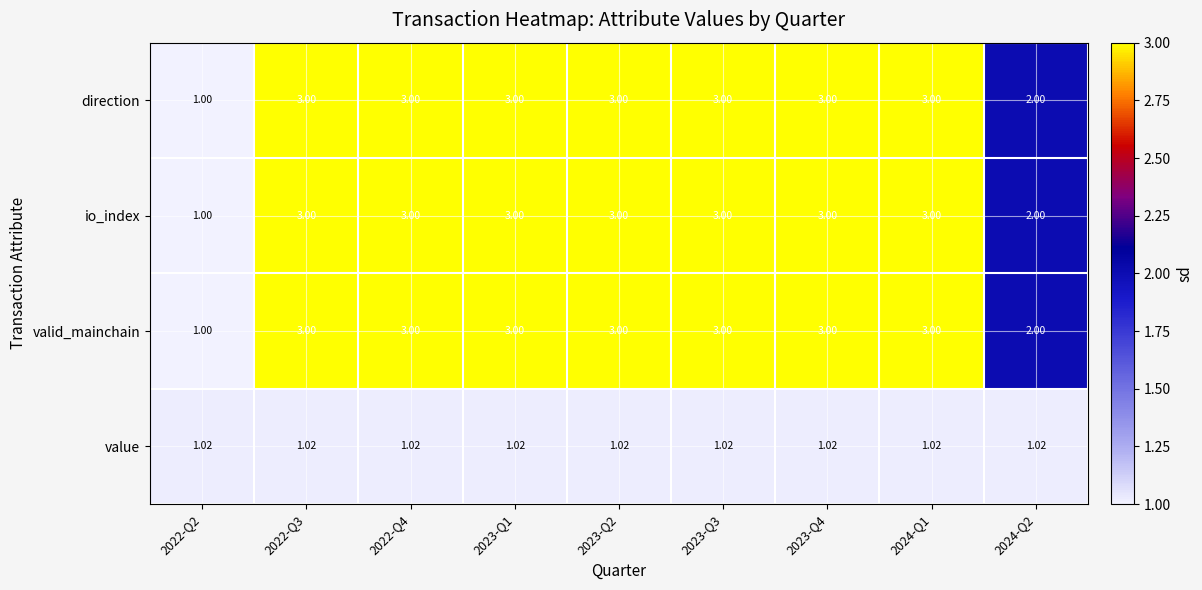

How many distinct data groups are displayed?

4